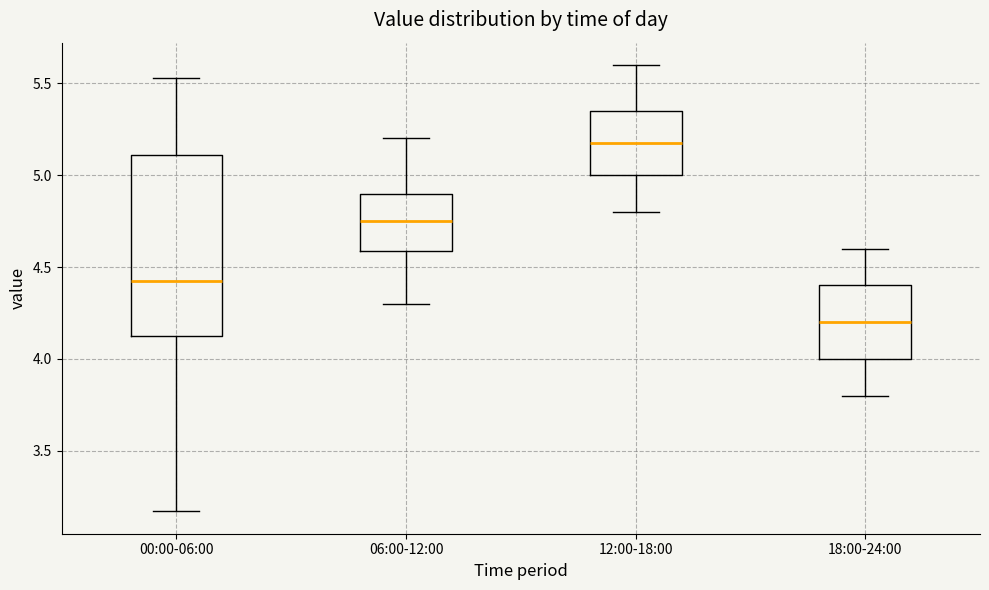

Which box has the highest median line?

12:00-18:00